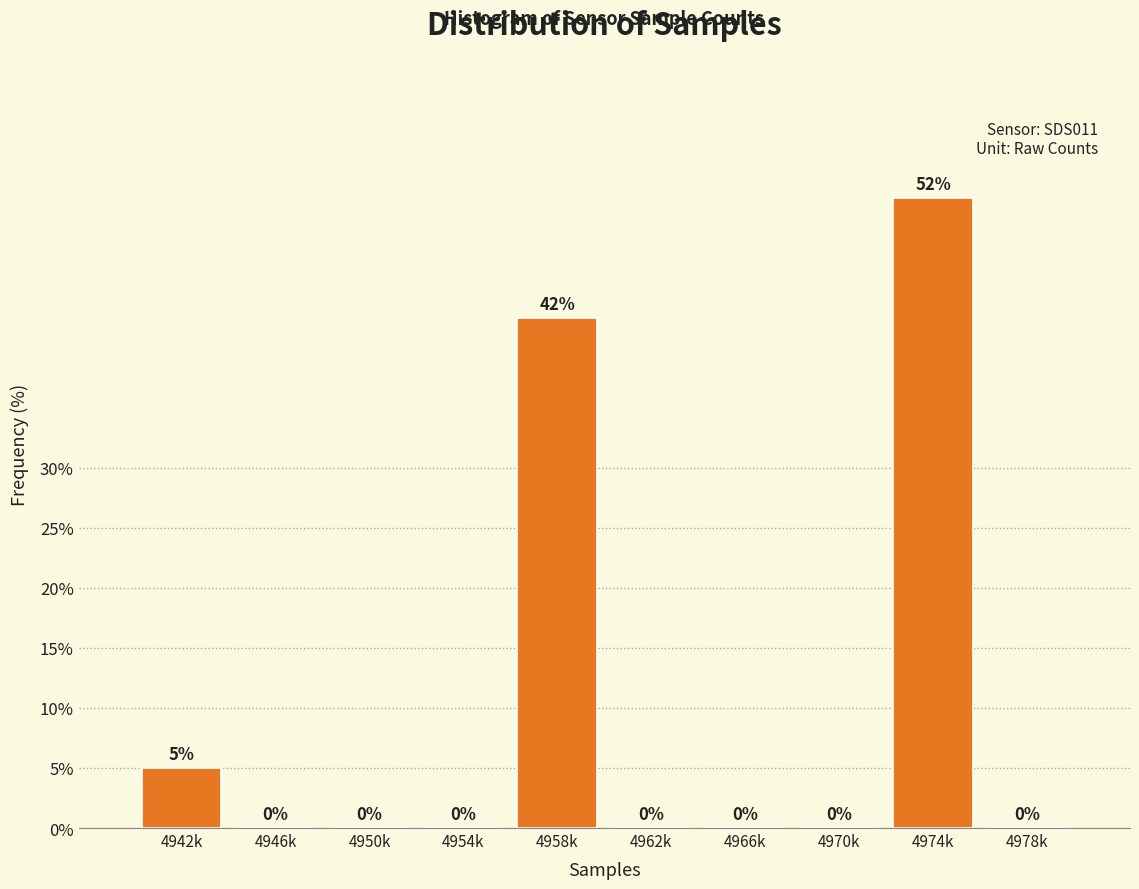

Which category has the highest value across all series?

4974k